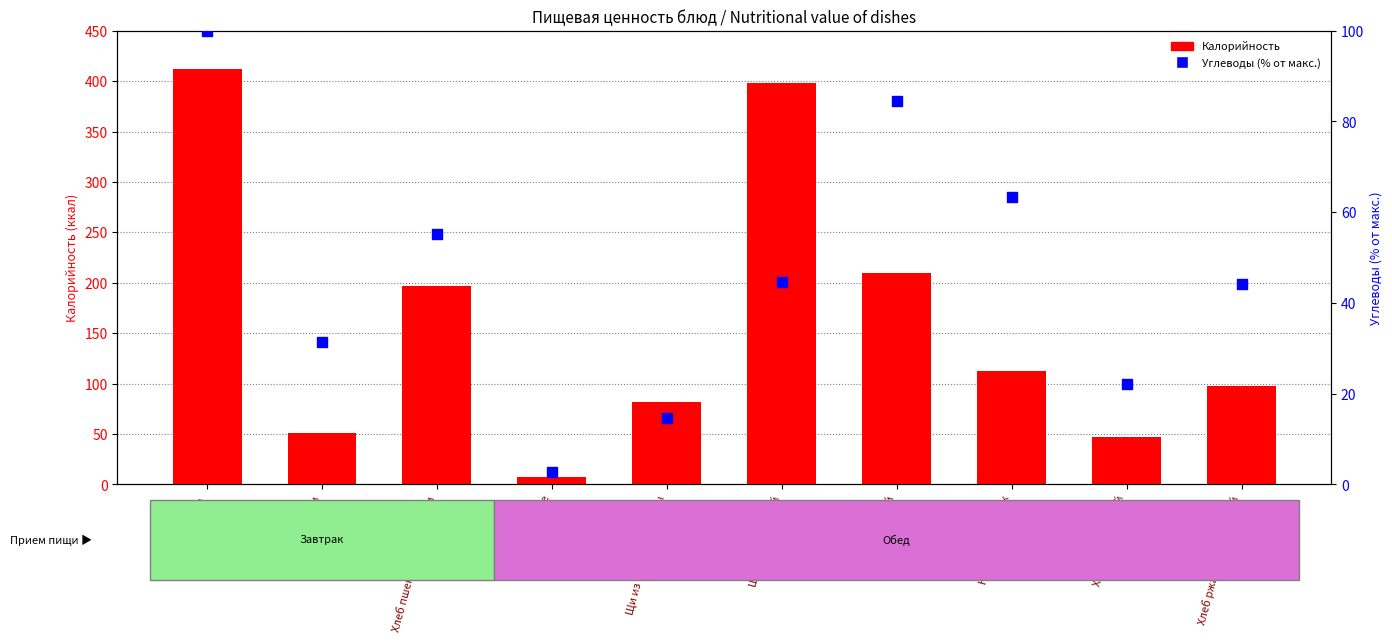

At which category is the sum across all series the highest?

Пельмени